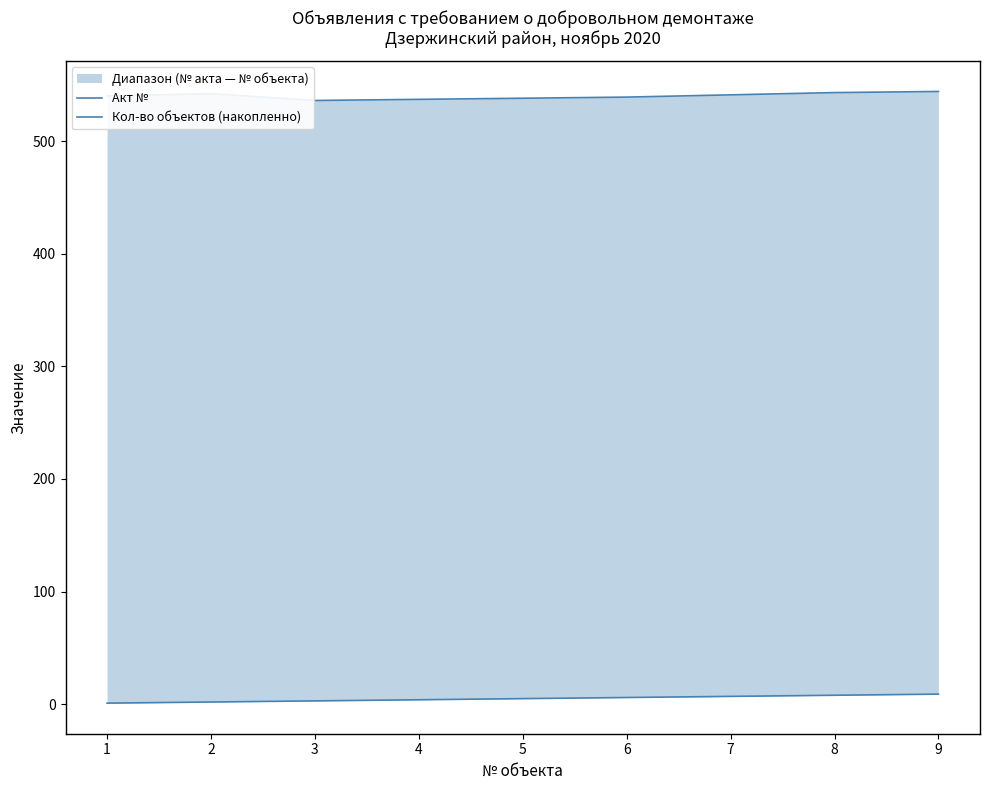

The Кол-во объектов (накопленно) series shows 6 at 6. True or false?

True